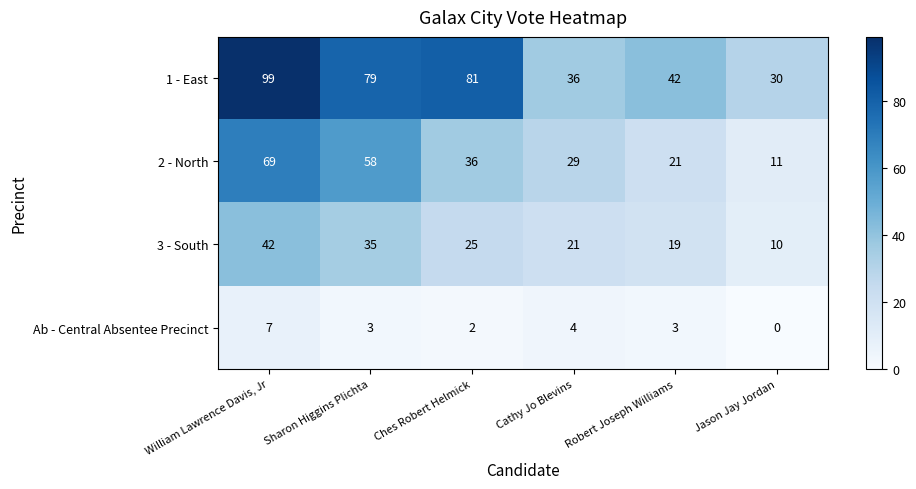

Reading right to left, what are all the values shown in this chart?

1 - East: Jason Jay Jordan=30	Robert Joseph Williams=42	Cathy Jo Blevins=36	Ches Robert Helmick=81	Sharon Higgins Plichta=79	William Lawrence Davis, Jr=99
2 - North: Jason Jay Jordan=11	Robert Joseph Williams=21	Cathy Jo Blevins=29	Ches Robert Helmick=36	Sharon Higgins Plichta=58	William Lawrence Davis, Jr=69
3 - South: Jason Jay Jordan=10	Robert Joseph Williams=19	Cathy Jo Blevins=21	Ches Robert Helmick=25	Sharon Higgins Plichta=35	William Lawrence Davis, Jr=42
Ab - Central Absentee Precinct: Jason Jay Jordan=0	Robert Joseph Williams=3	Cathy Jo Blevins=4	Ches Robert Helmick=2	Sharon Higgins Plichta=3	William Lawrence Davis, Jr=7